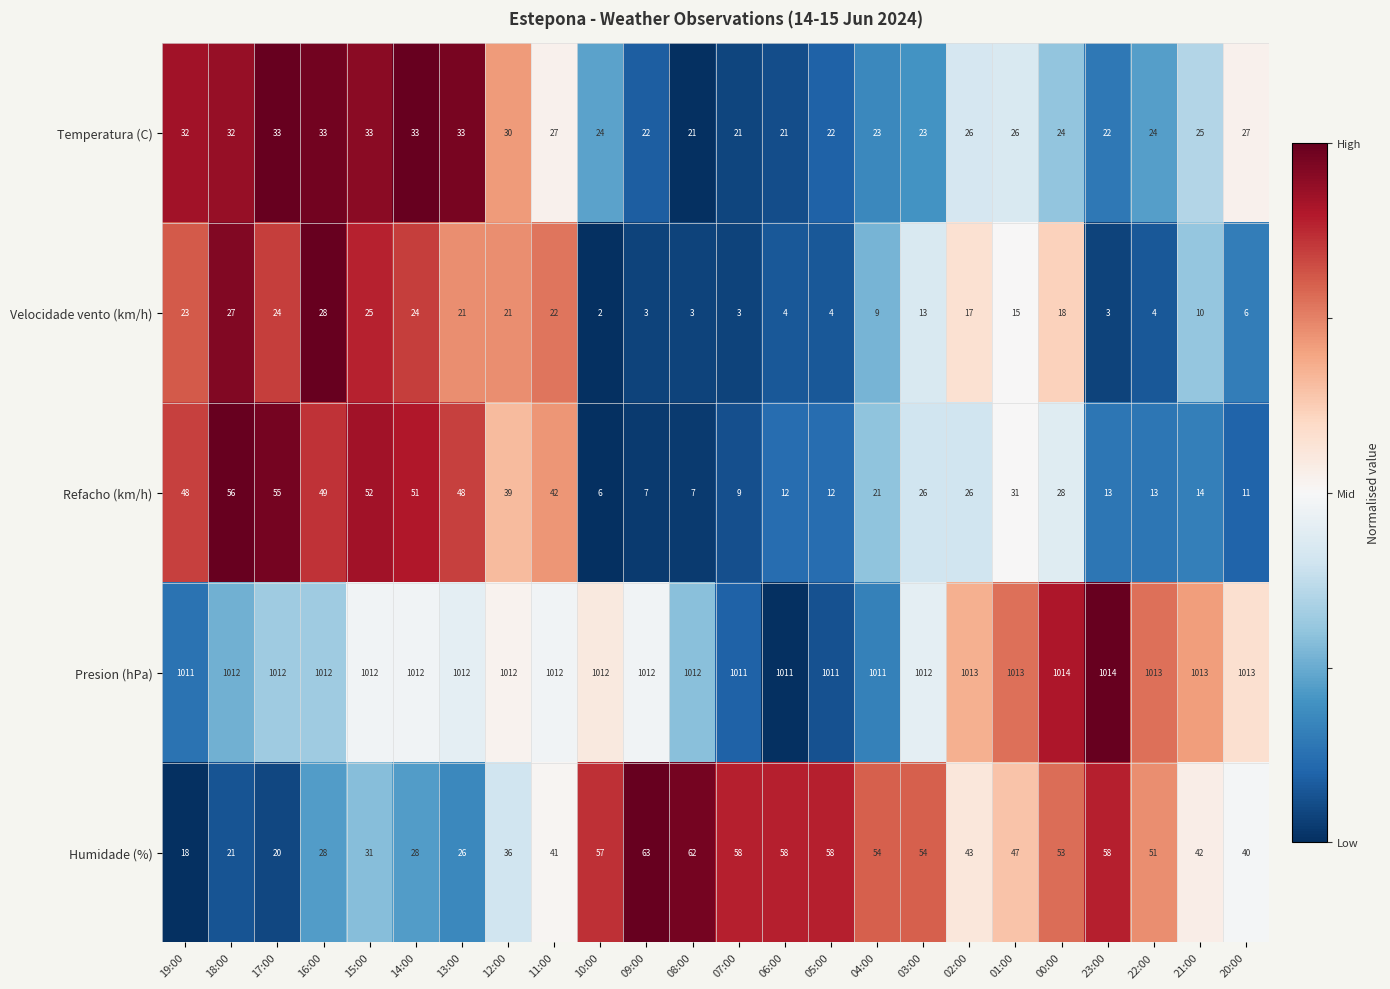

What is the maximum value shown in the chart?

1014